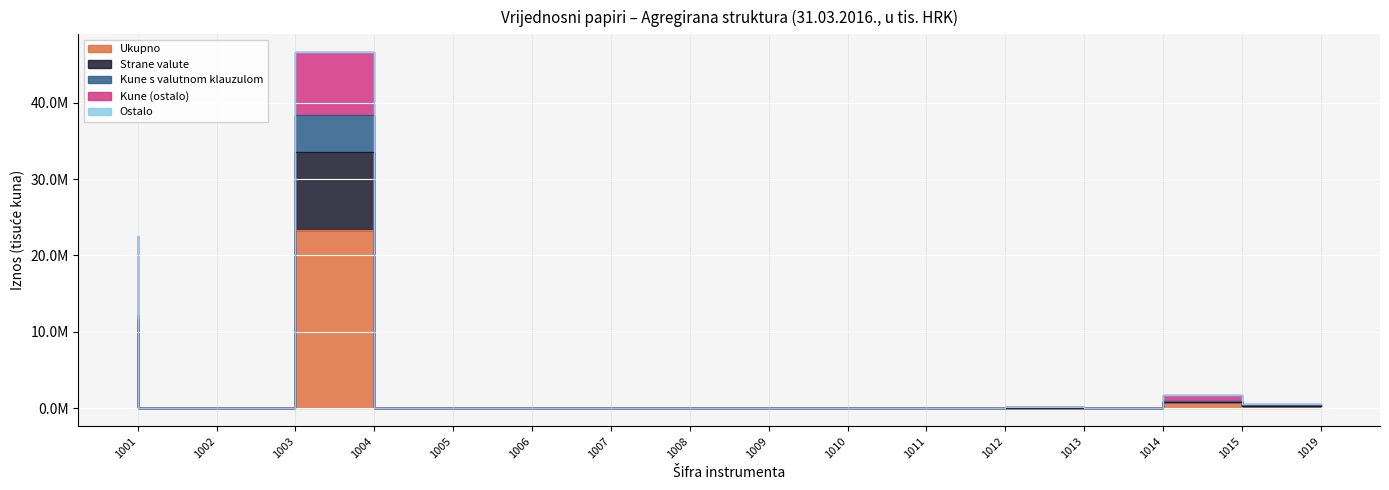

Reading left to right, transcribe all the data shown in this chart.

Ukupno: 11301644	0	0	23295158	204	0	0	203	6051	35637	6873	0	104831	0	904021	303039
Strane valute: 446591	0	0	10221884	0	0	0	0	0	0	0	0	0	0	0	15047
Kune s valutnom klauzulom: 411608	0	0	4884598	0	0	0	0	0	8624	0	0	20186	0	28312	145549
Kune (ostalo): 10443445	0	0	8188676	204	0	0	203	6051	27013	6873	0	84645	0	875709	142443
Ostalo: 0	0	0	0	0	0	0	0	0	0	0	0	0	0	0	0